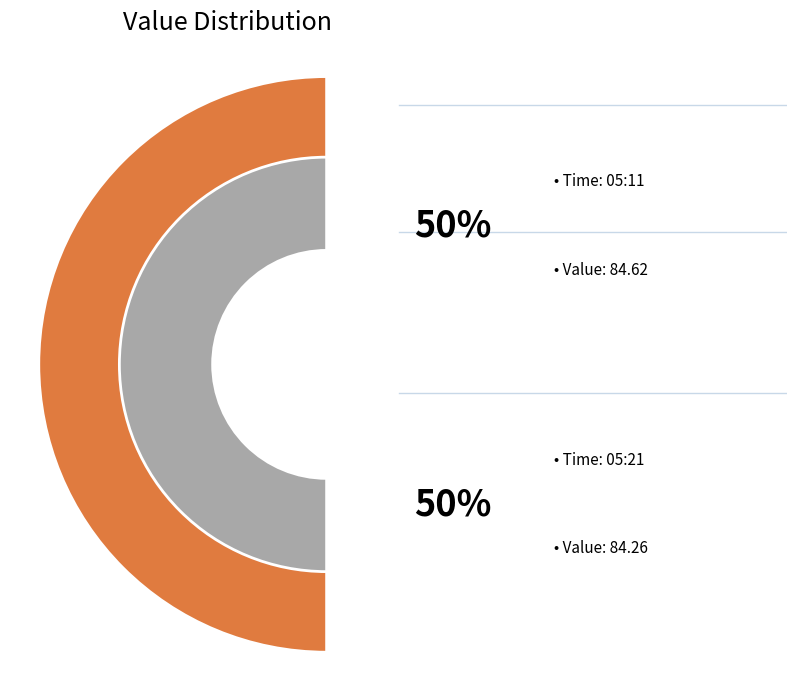

Rank the categories by value from highest to lowest.

2019-05-02T05:11:20.837Z, 2019-05-02T05:21:41.592Z